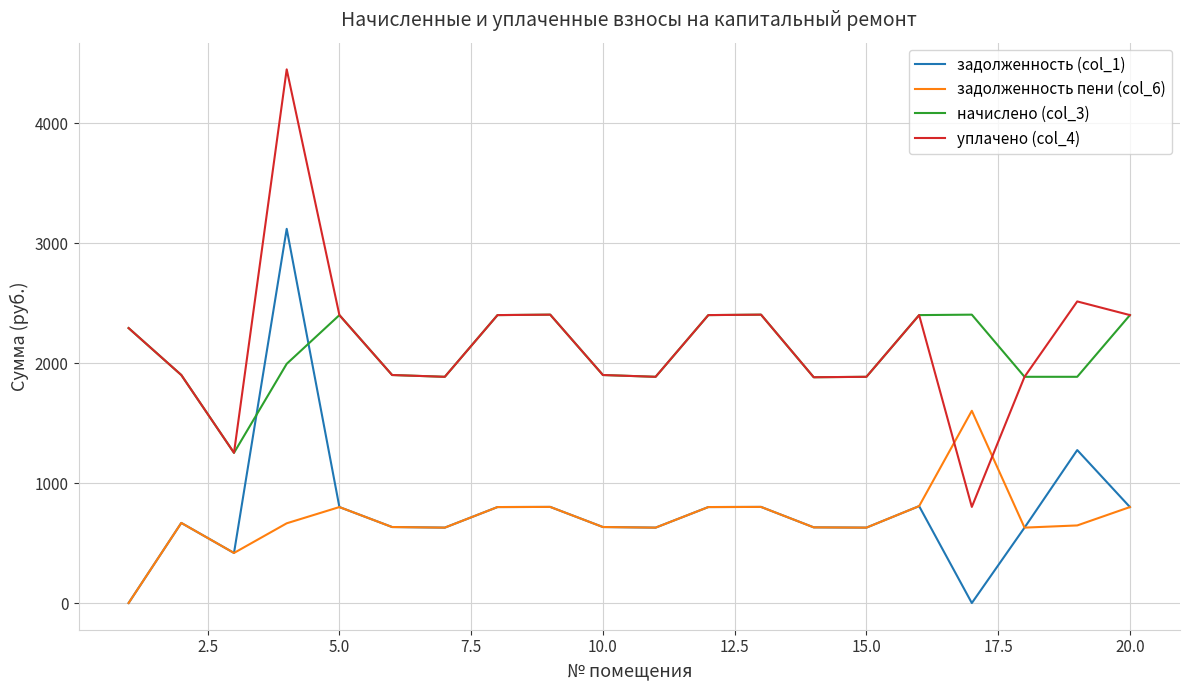

What is the maximum value for начислено (col_3)?

2403.3